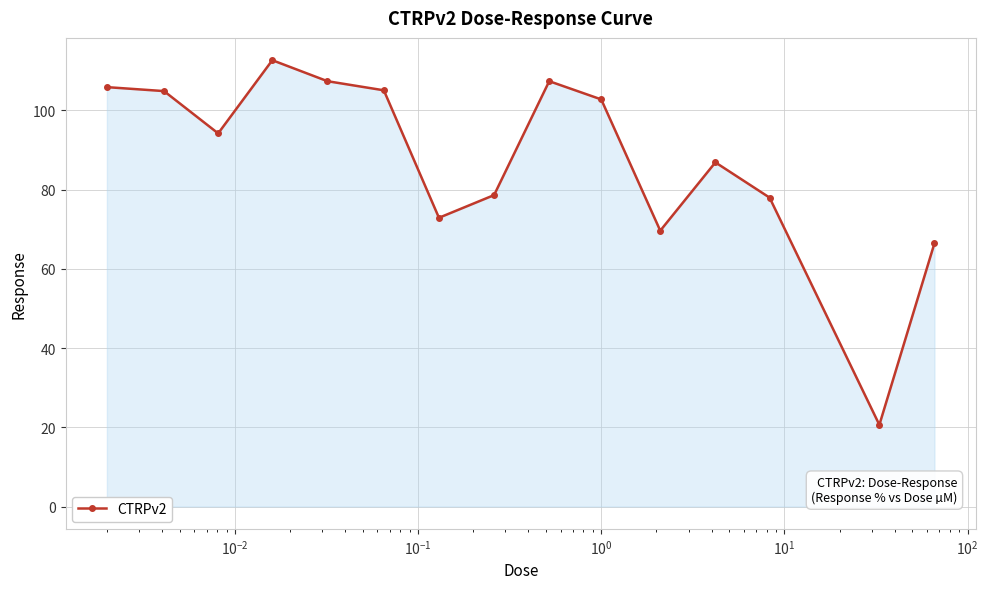

What is the minimum value shown in the chart?

20.6